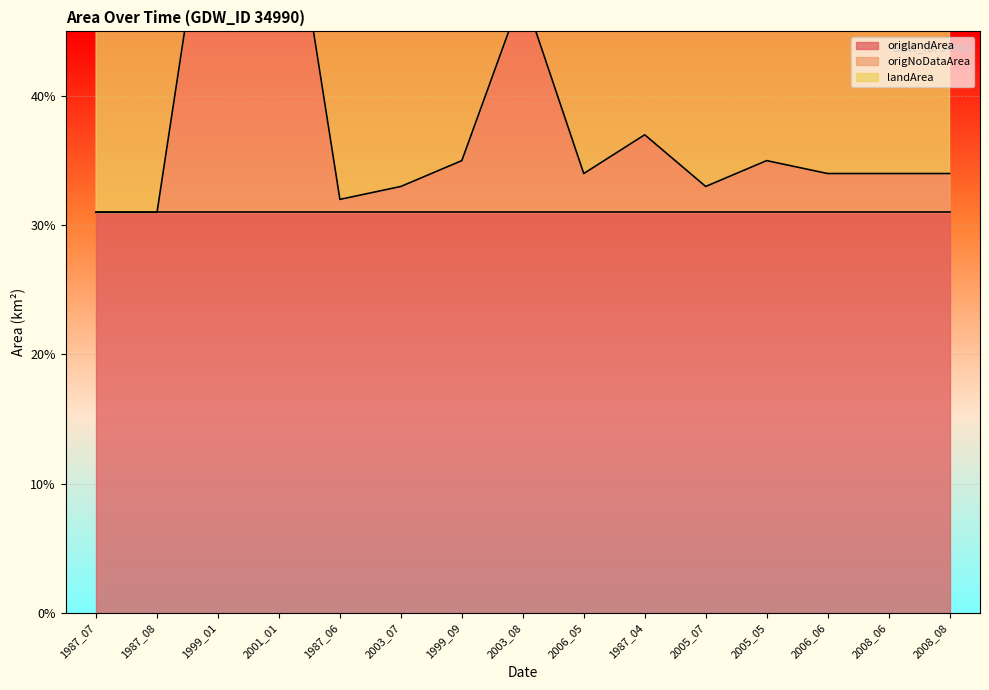

Is the value of origNoDataArea at 2008_06 greater than the value of origlandArea at 1987_08?

No